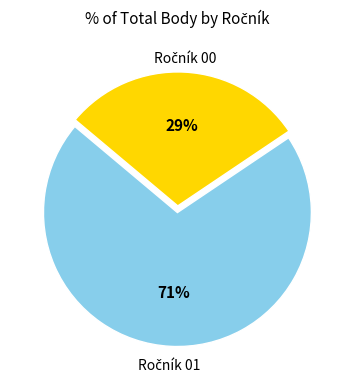

Is there any slice that represents more than half of the pie?

Yes